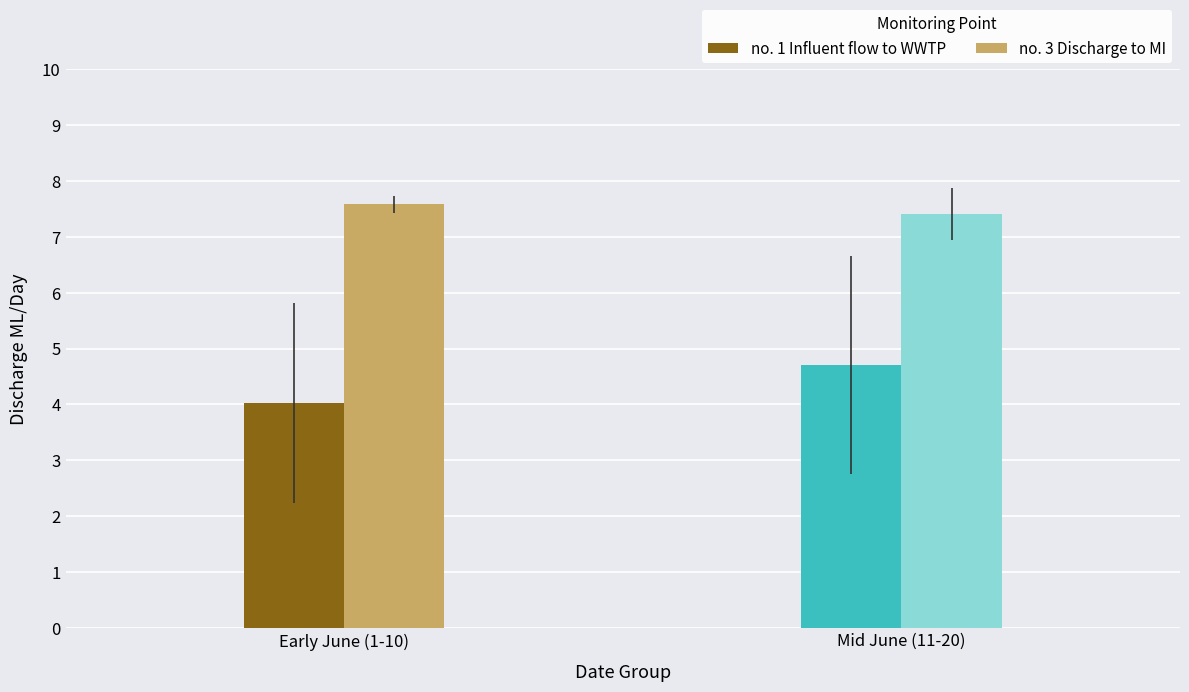

What is the minimum value for no. 3 Discharge to MI?

7.6